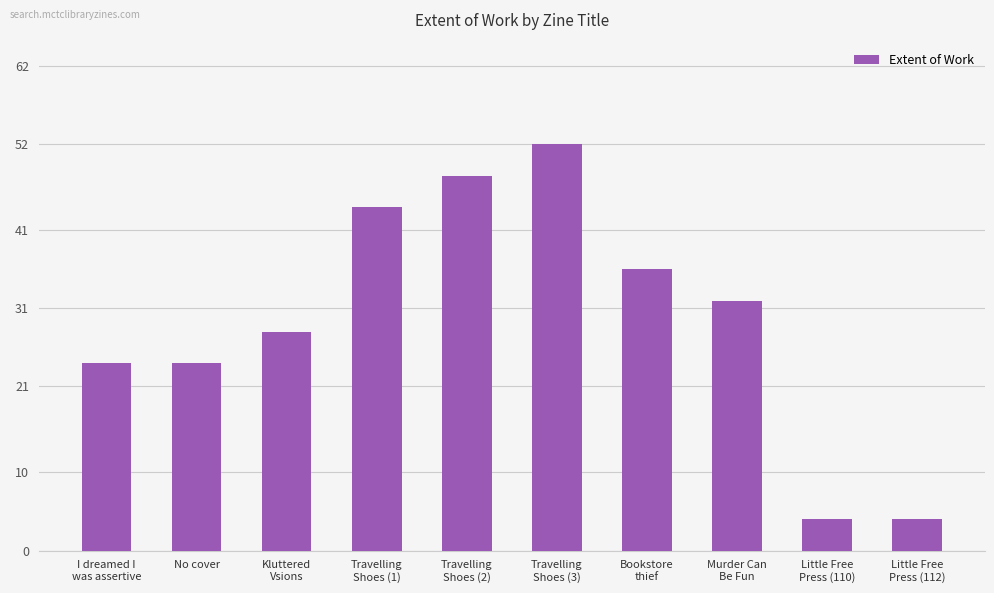

The chart shows a value of 10 at Murder Can
Be Fun. True or false?

False